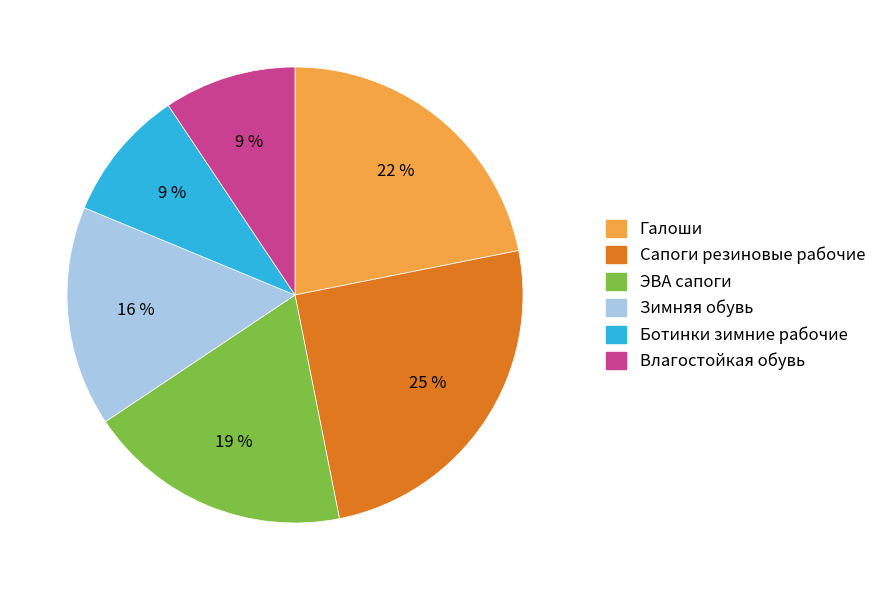

Which category has the biggest portion of the pie?

Сапоги резиновые рабочие